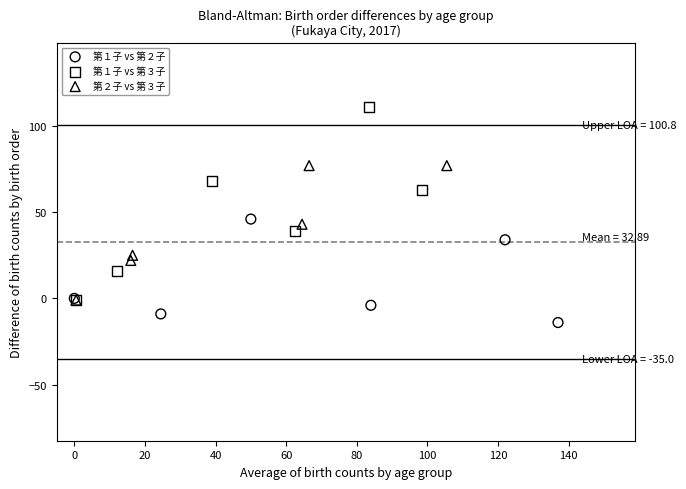

What are all the series names shown in the legend?

第１子 vs 第２子, 第１子 vs 第３子, 第２子 vs 第３子